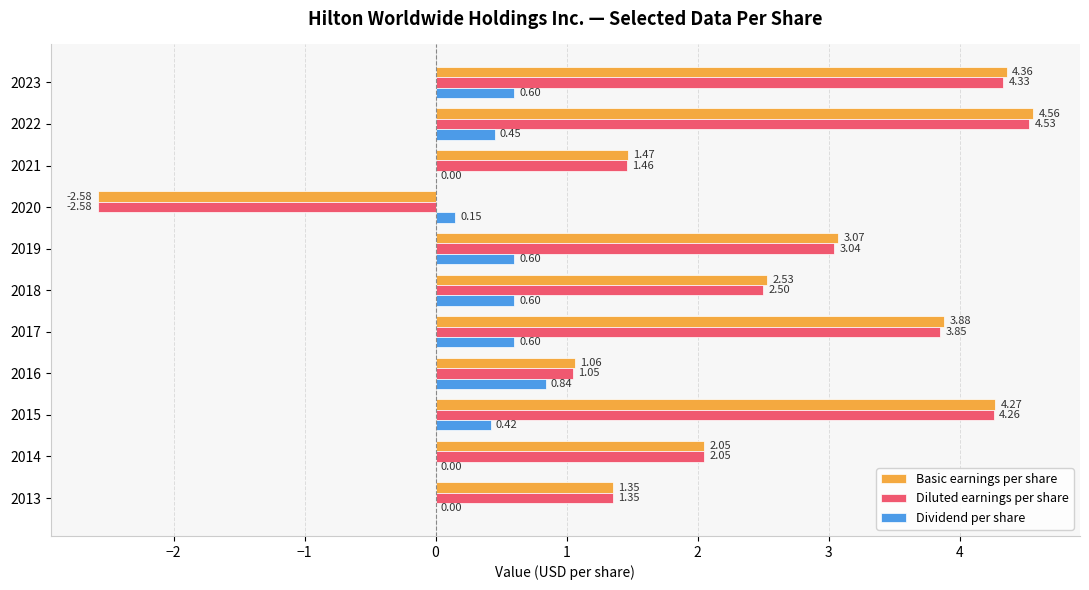

Between 2019 and 2016, which series saw the biggest shift?

Basic earnings per share